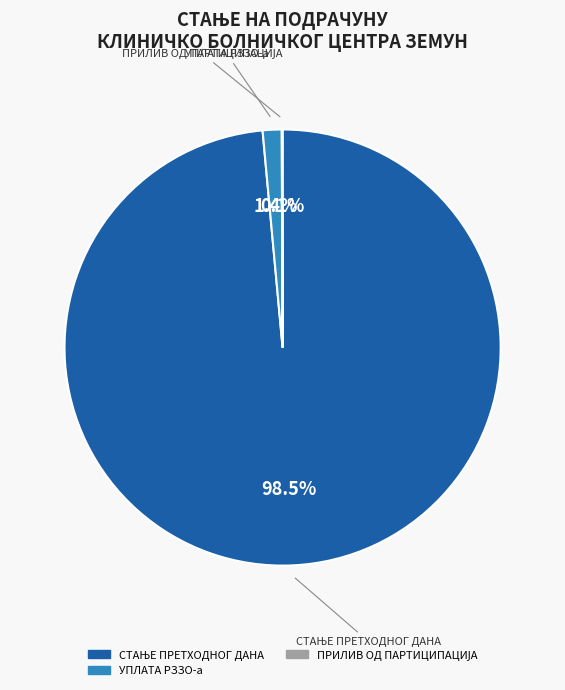

Is there a majority slice in this chart?

Yes